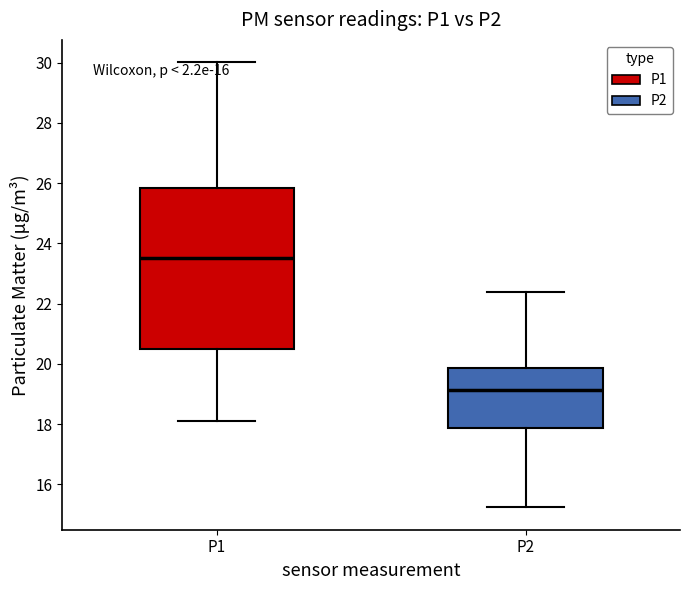

Comparing the boxes themselves (not the whiskers), which one is the tallest?

P1